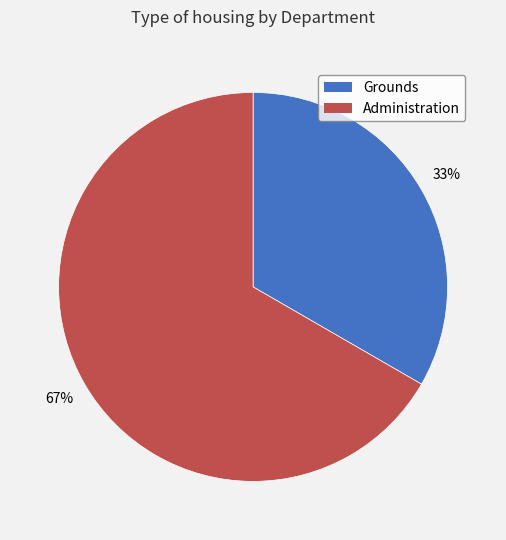

Is the sum of Administration and Grounds greater than half?

Yes